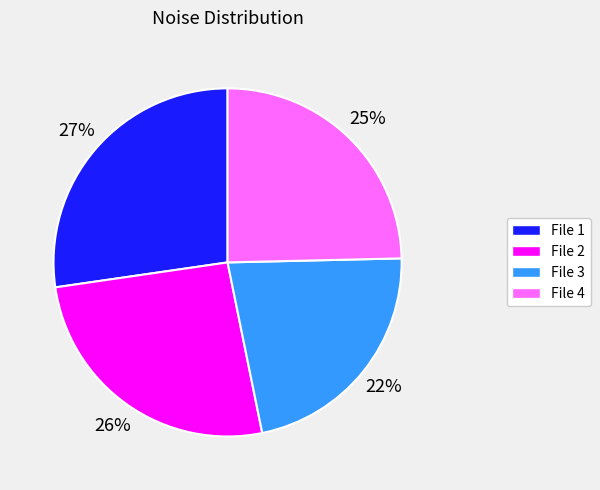

To the nearest percent, what is the difference between the largest and smallest slice percentages?

5%